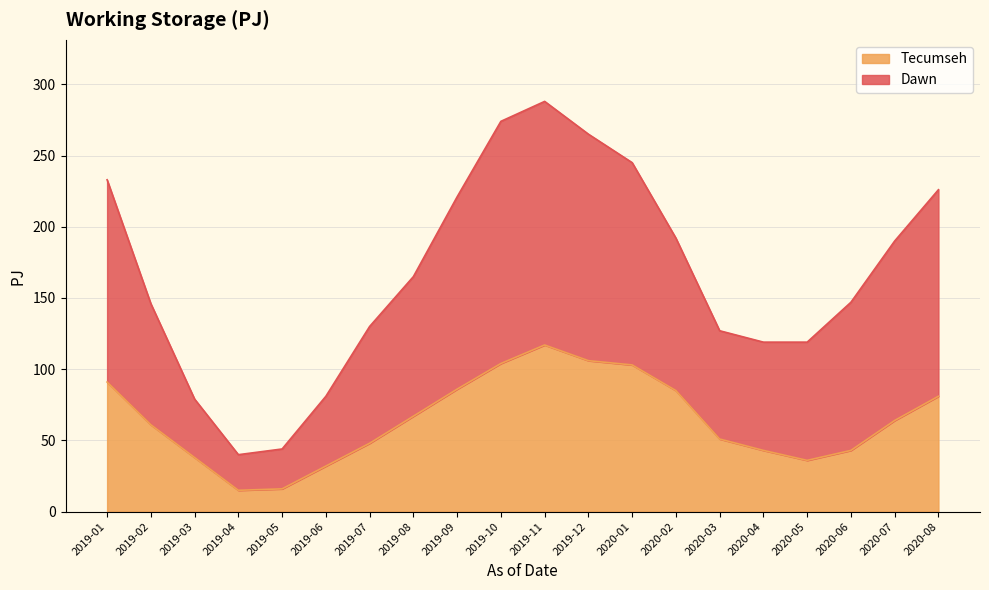

At 2020-01, list the series in order from smallest to largest.

Tecumseh, Dawn